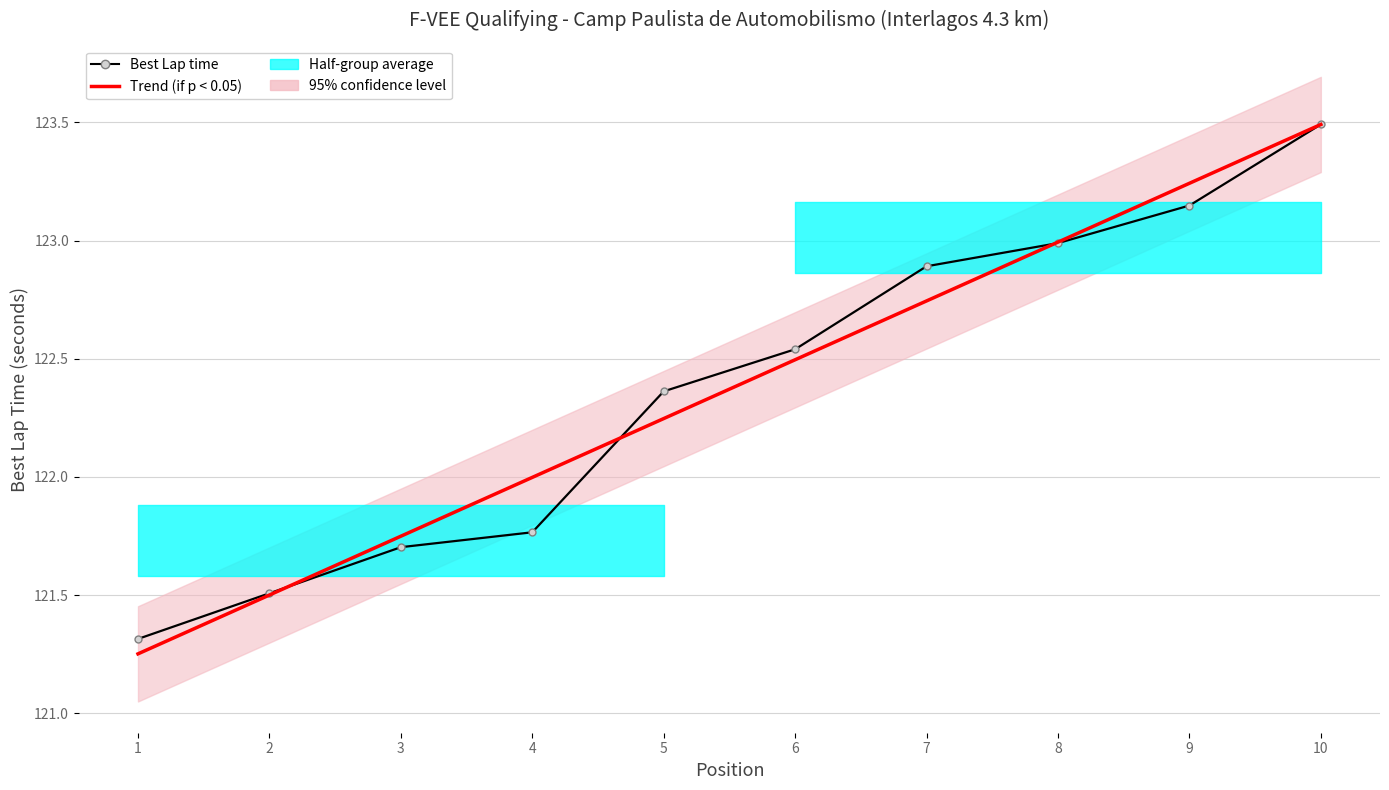

Which series changed the most between 5 and 8?

Trend (if p < 0.05)